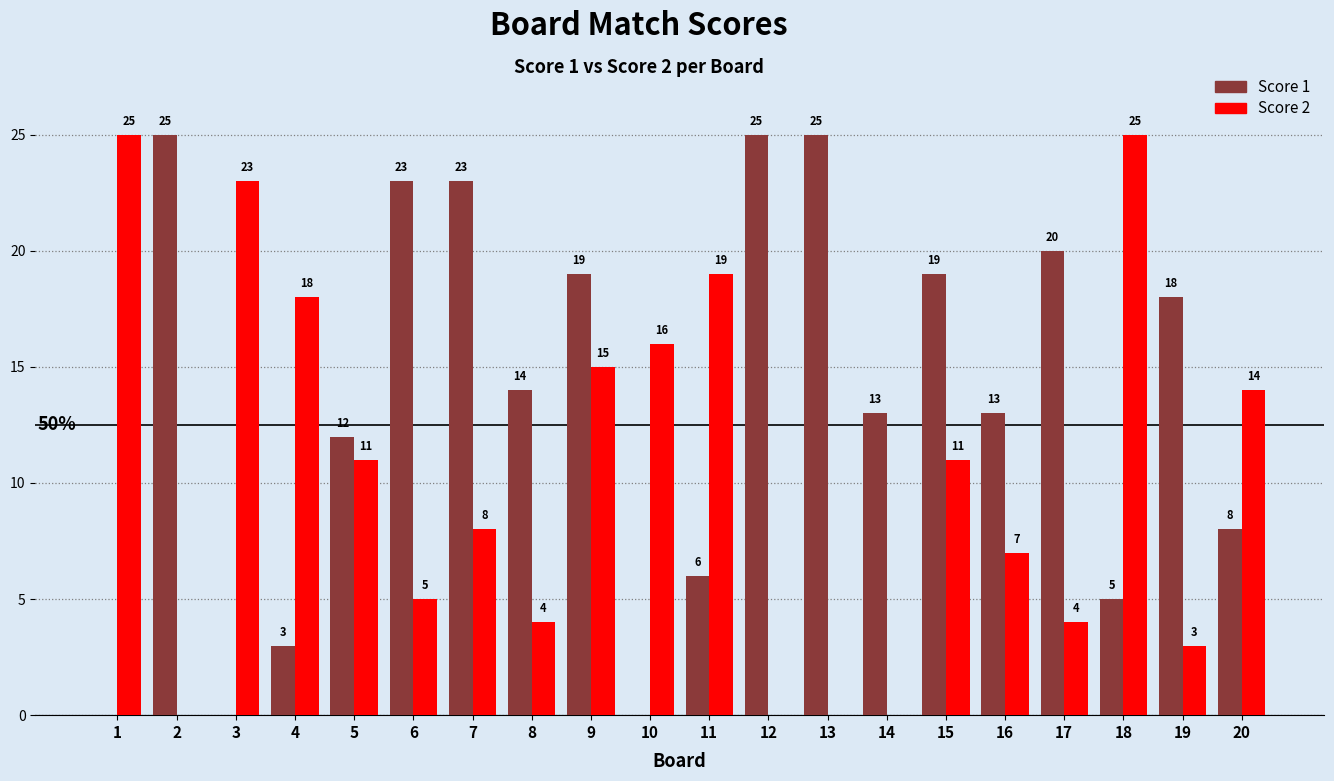

How many groups of bars are there?

20